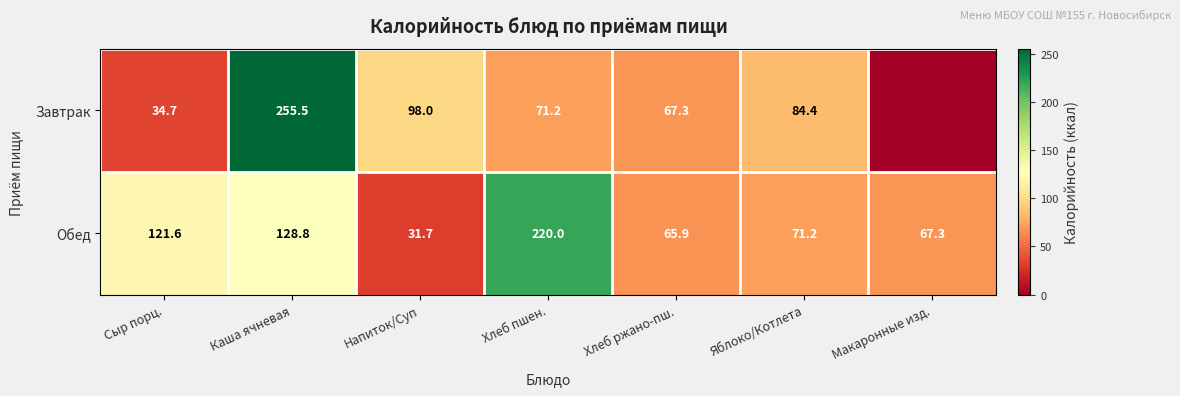

Rank the categories by Обед value from highest to lowest.

Хлеб пшен., Каша ячневая, Сыр порц., Яблоко/Котлета, Макаронные изд., Хлеб ржано-пш., Напиток/Суп